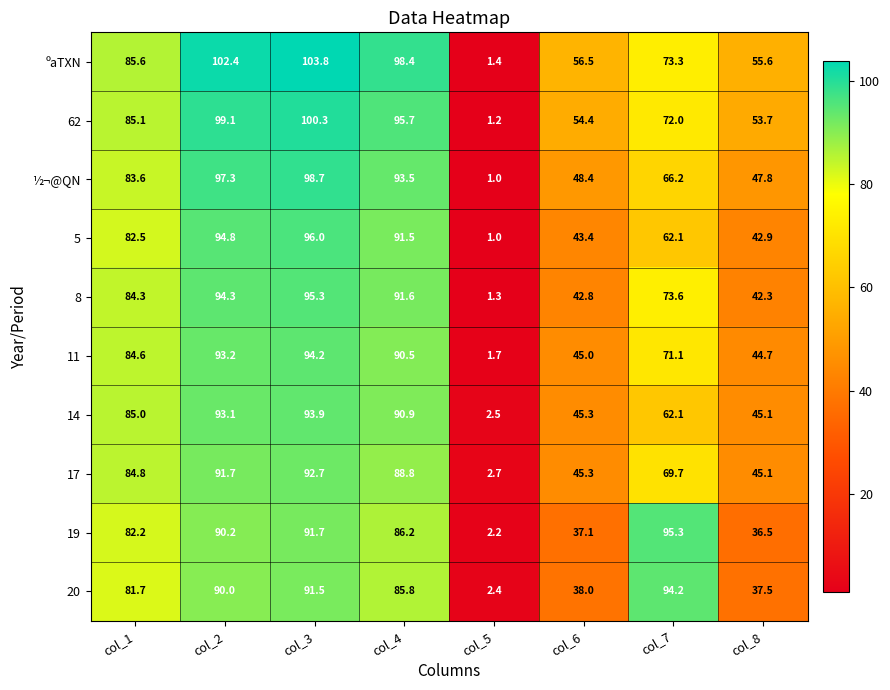

Is it true that 17 equals 69.7 at col_7?

True